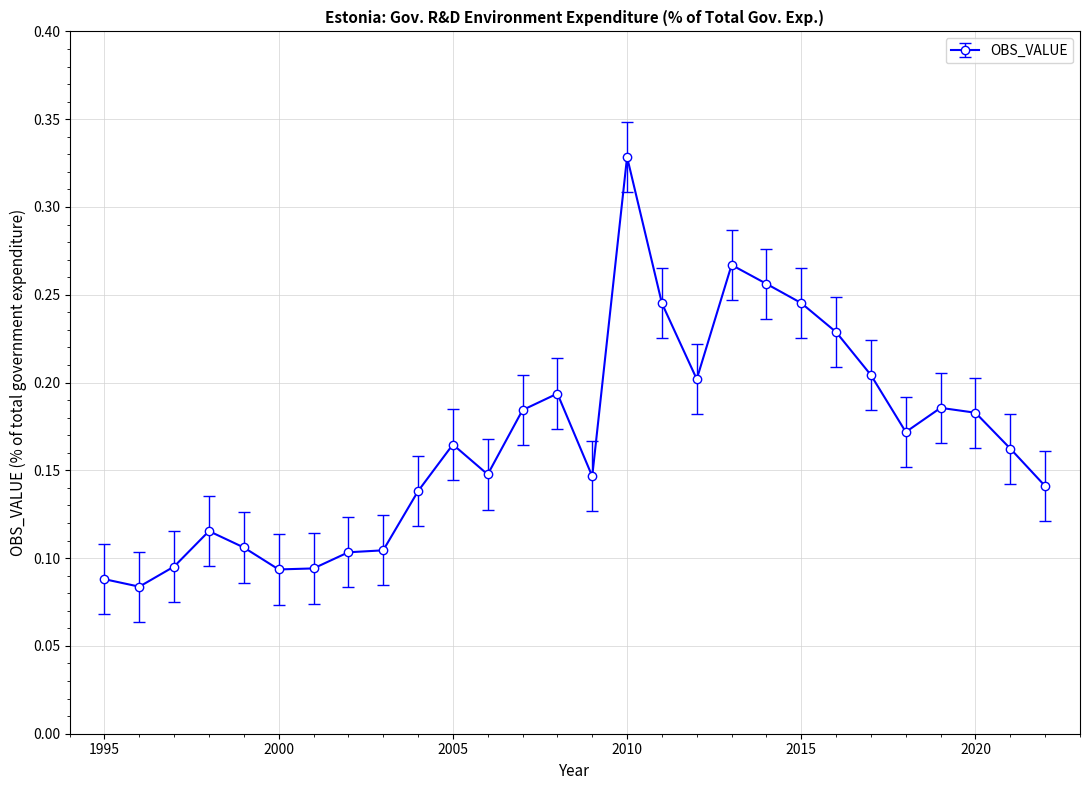

True or false: the data has more than 1 interior local peaks.

True